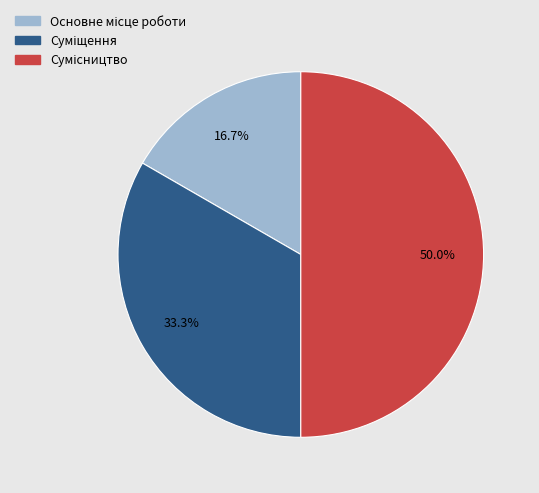

Rank the categories by value from lowest to highest.

Основне місце роботи, Суміщення, Сумісництво